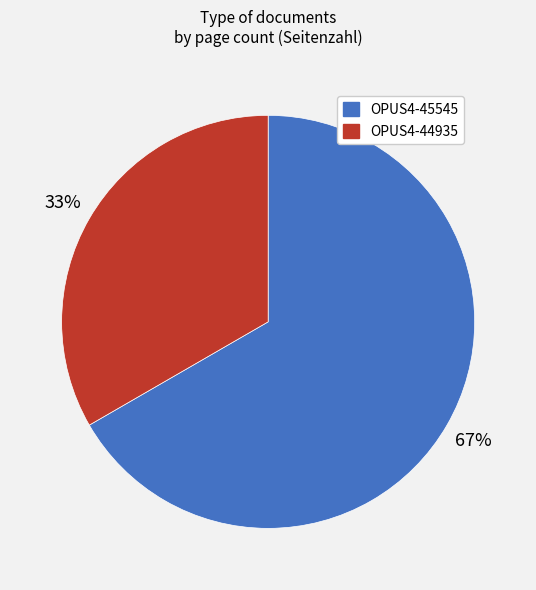

Rank the categories by value from lowest to highest.

OPUS4-44935, OPUS4-45545